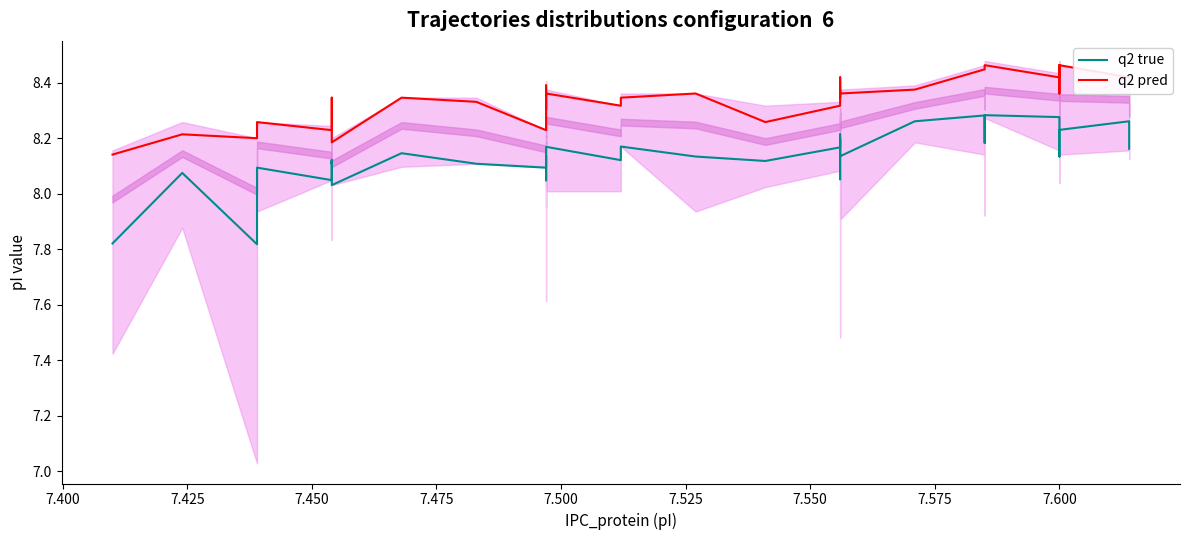

What is the value of the q2 pred point at the 7th from the left?

8.3